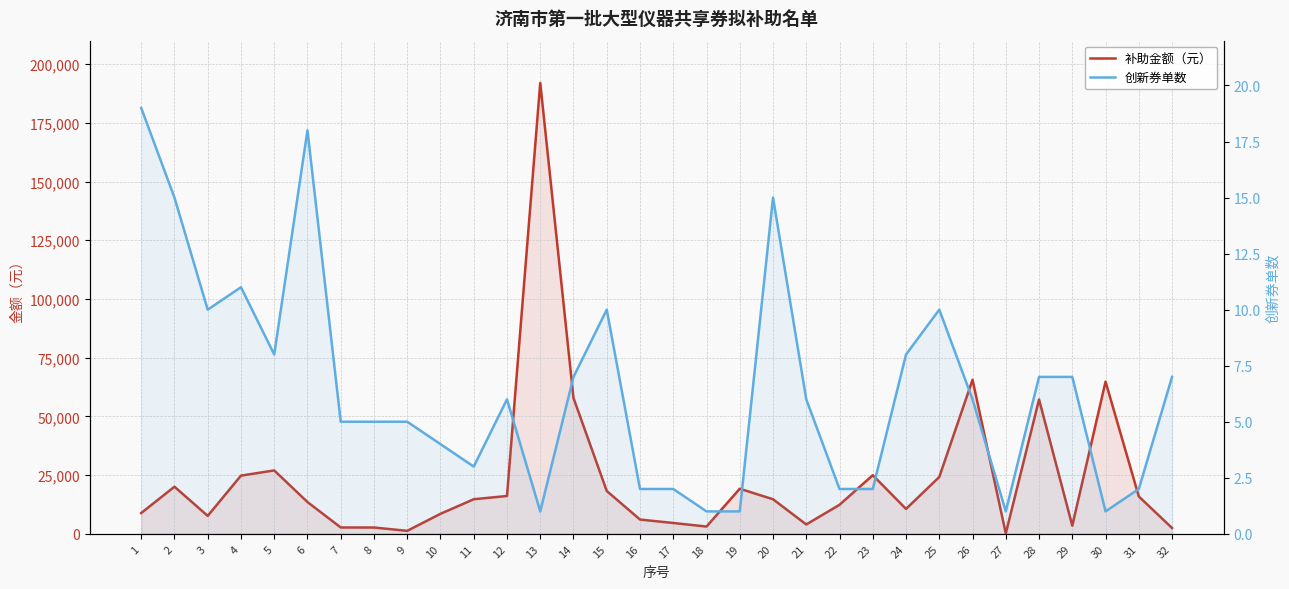

How many values in the 创新券单数 series are below 6?

15